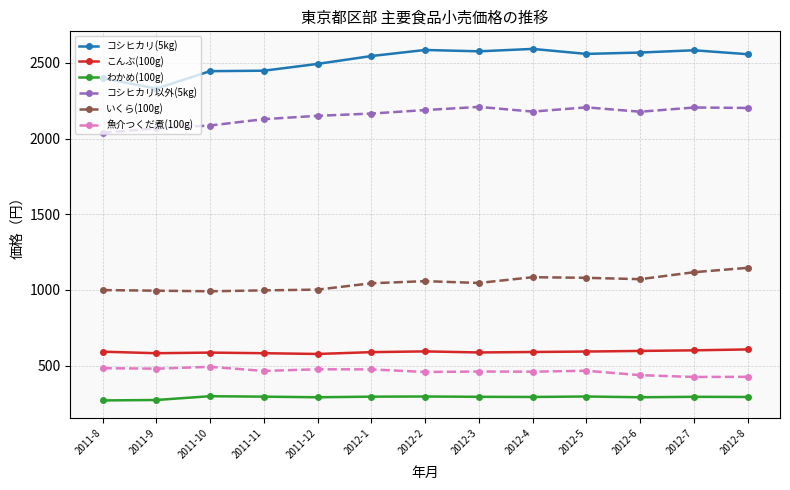

The いくら(100g) series shows 1117 at 2012-7. True or false?

True